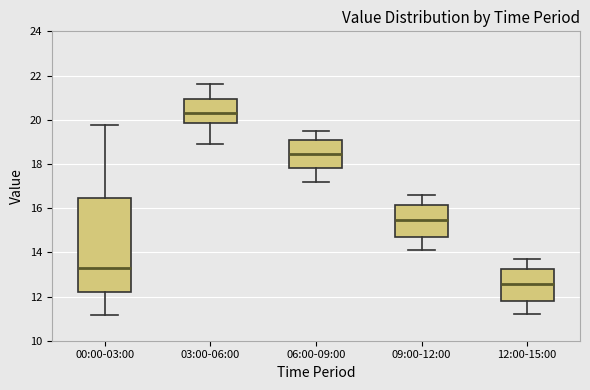

Where is the upper edge of the box for 06:00-09:00 on the y-axis? The values are not printed on the chart, so give them approximately, as read against the axis.

19.2